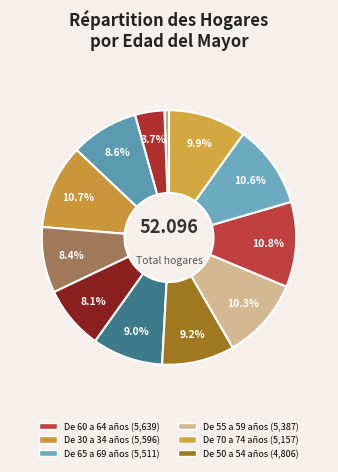

How many slices are in this pie chart?

12